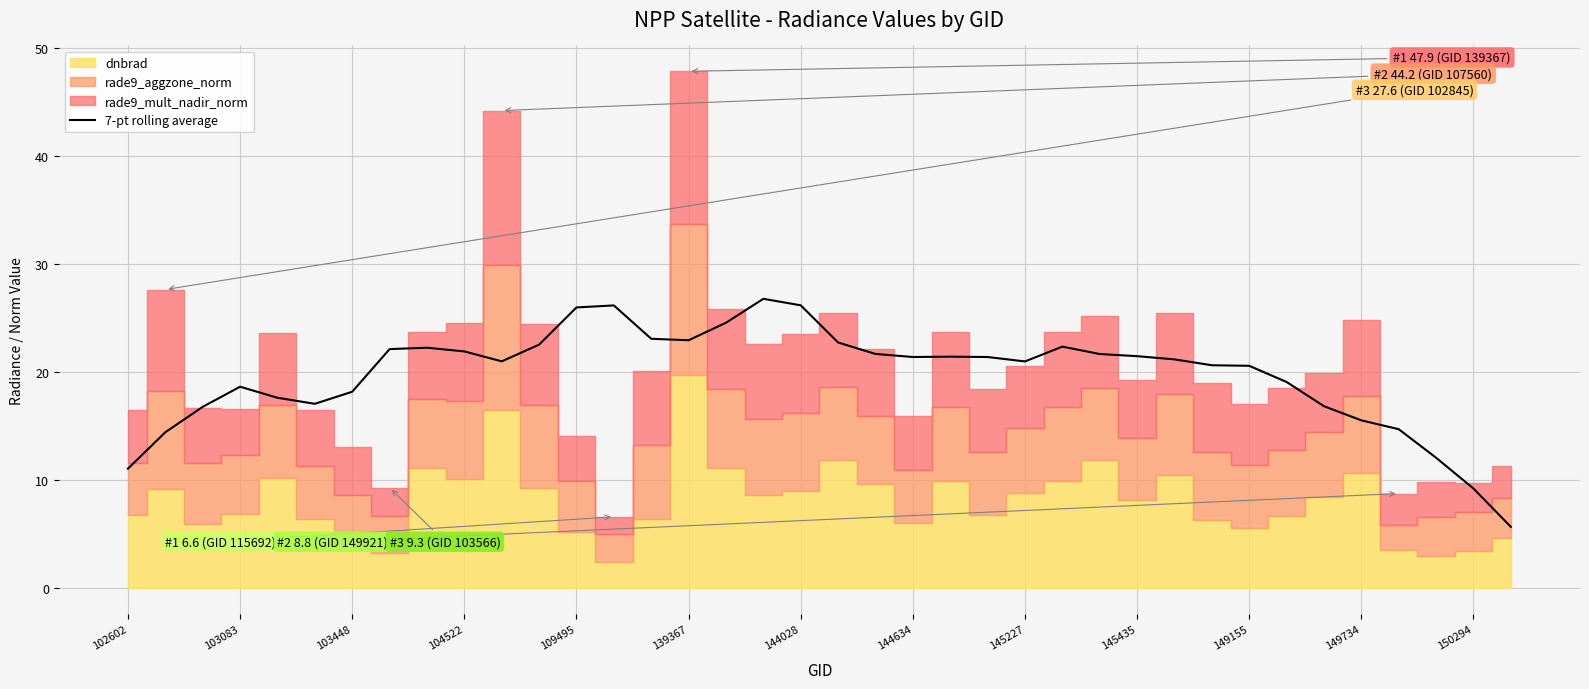

Which has a higher value, 19 or 23?

19